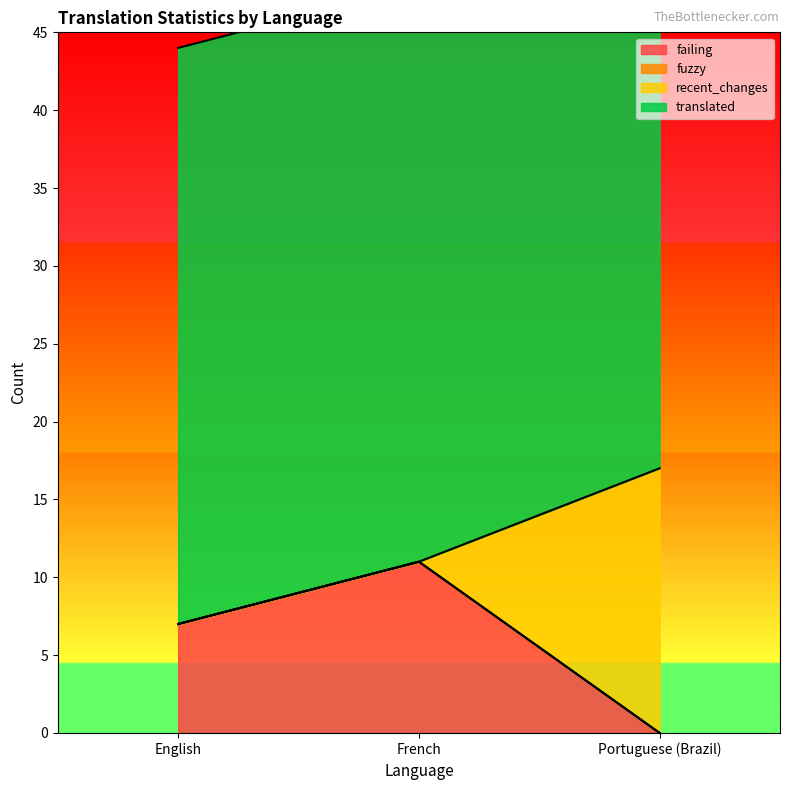

What is the sum of the failing values at English and French?

18